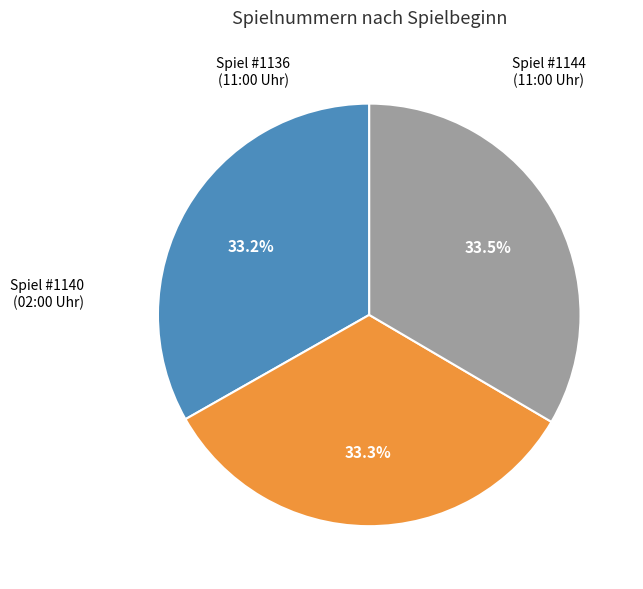

Is there any slice that represents more than half of the pie?

No